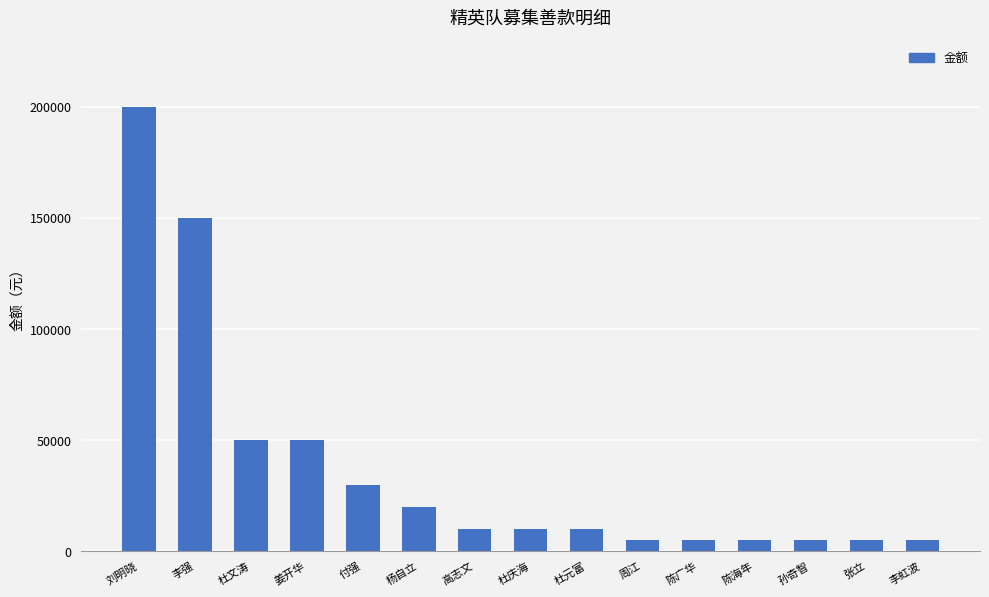

What is the smallest value displayed?

5000